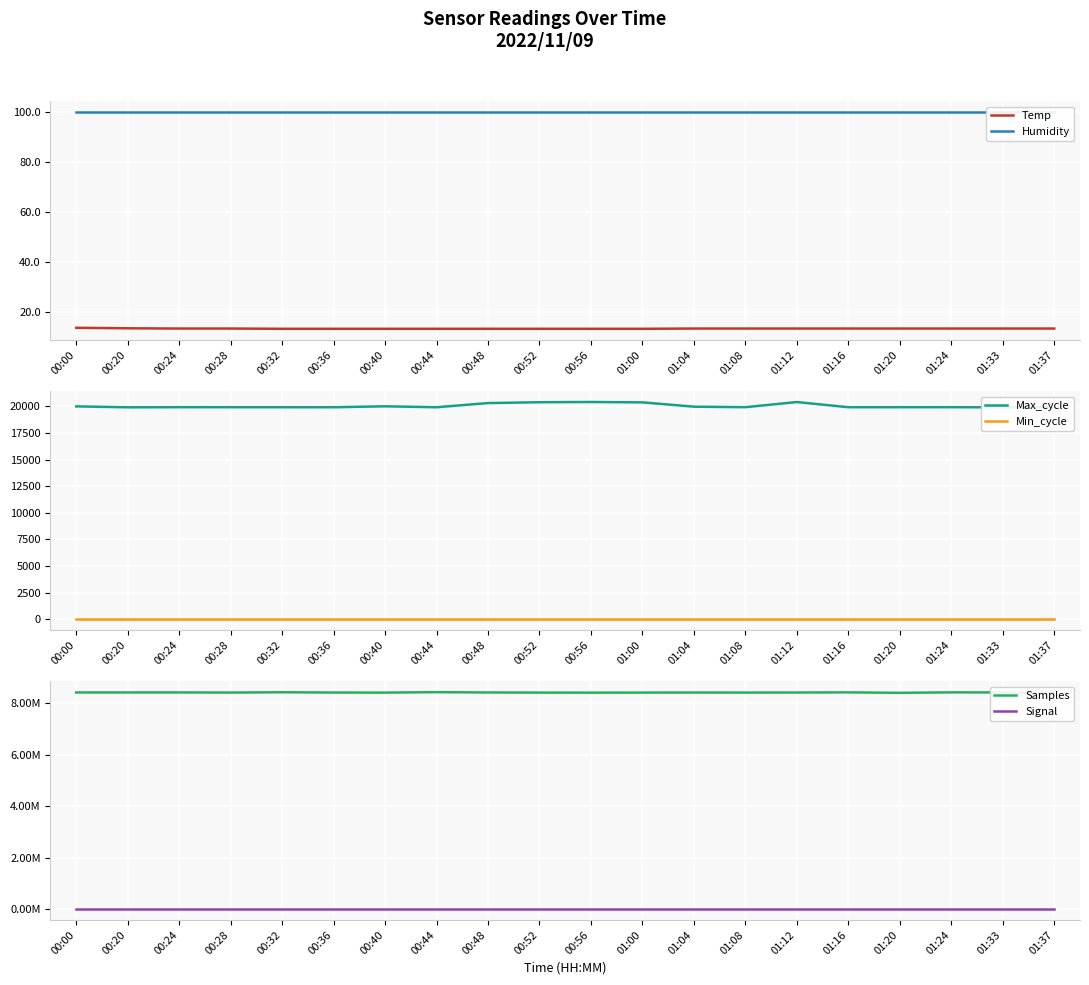

How many categories are shown in the chart?

20